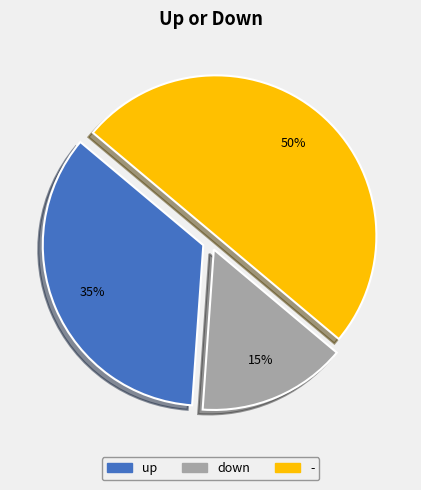

Is the sum of down and - greater than half?

Yes